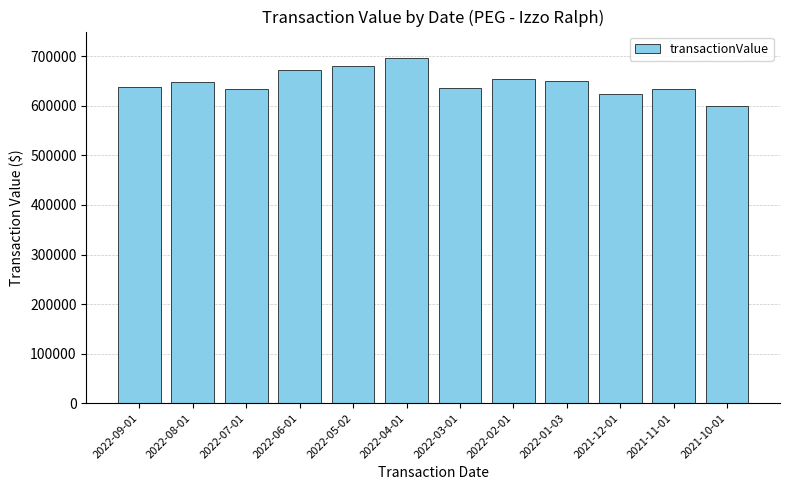

What position from the right is 2021-11-01?

2